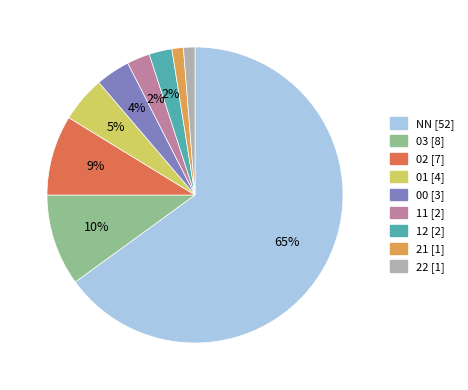

Do 03 and 01 together represent more than half of the pie?

No